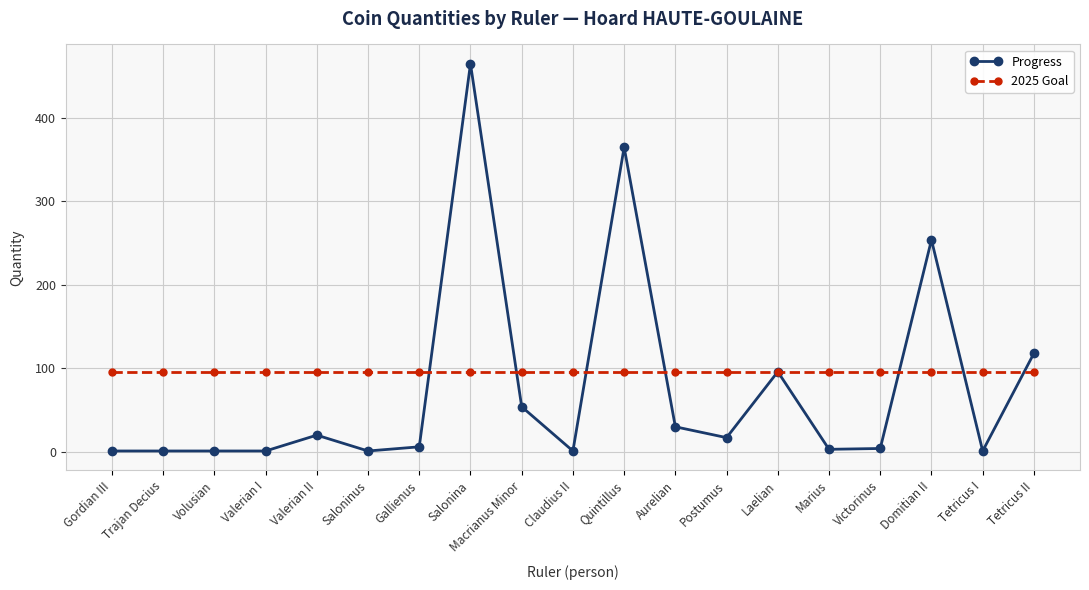

At which category is the sum across all series the highest?

Salonina